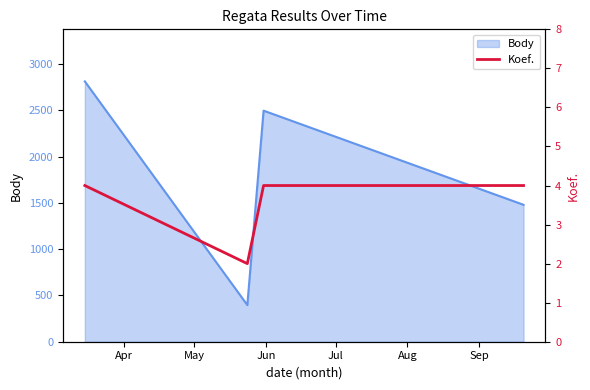

What is the change in value from Apr to May?

-2